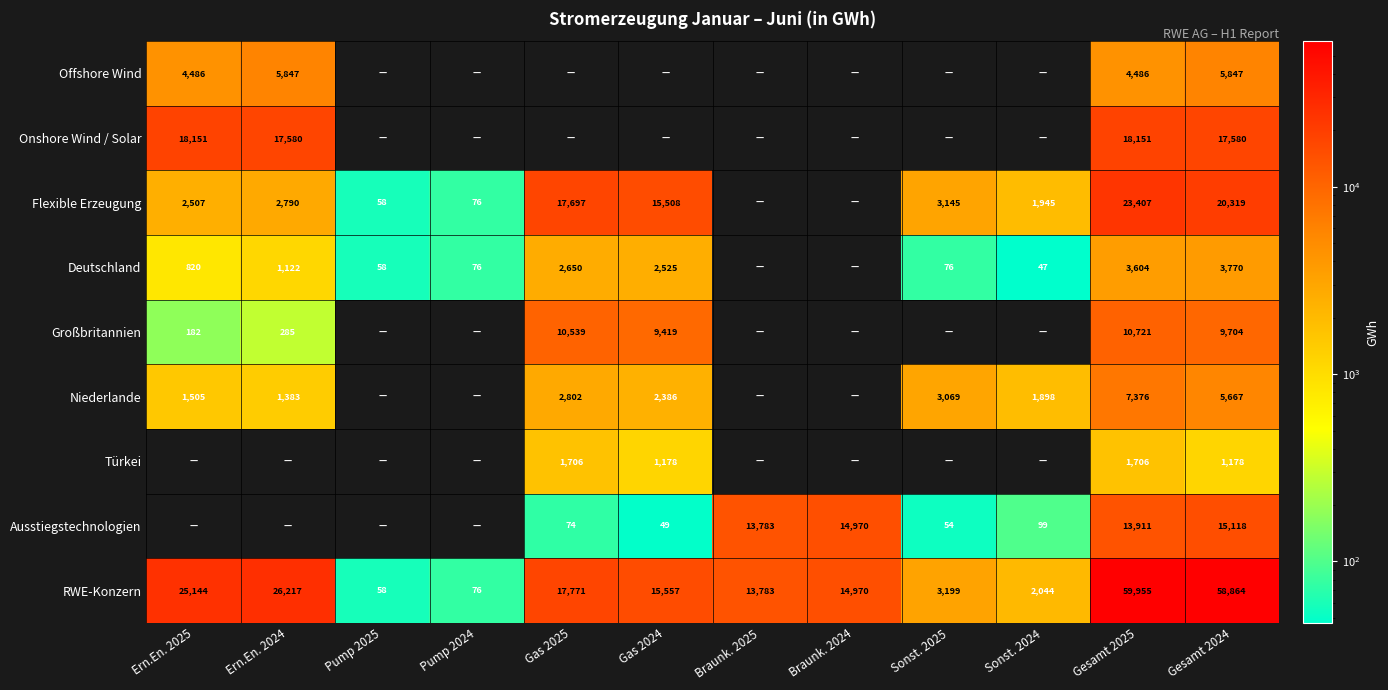

The Offshore Wind series shows 4486 at Ern.En. 2025. True or false?

True